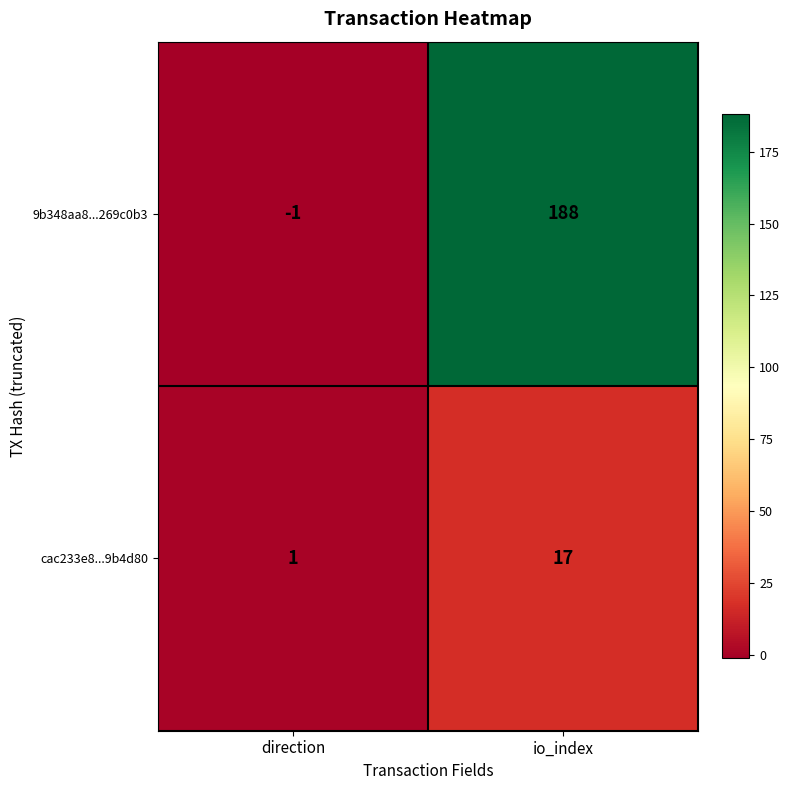

How many series are shown in this chart?

2